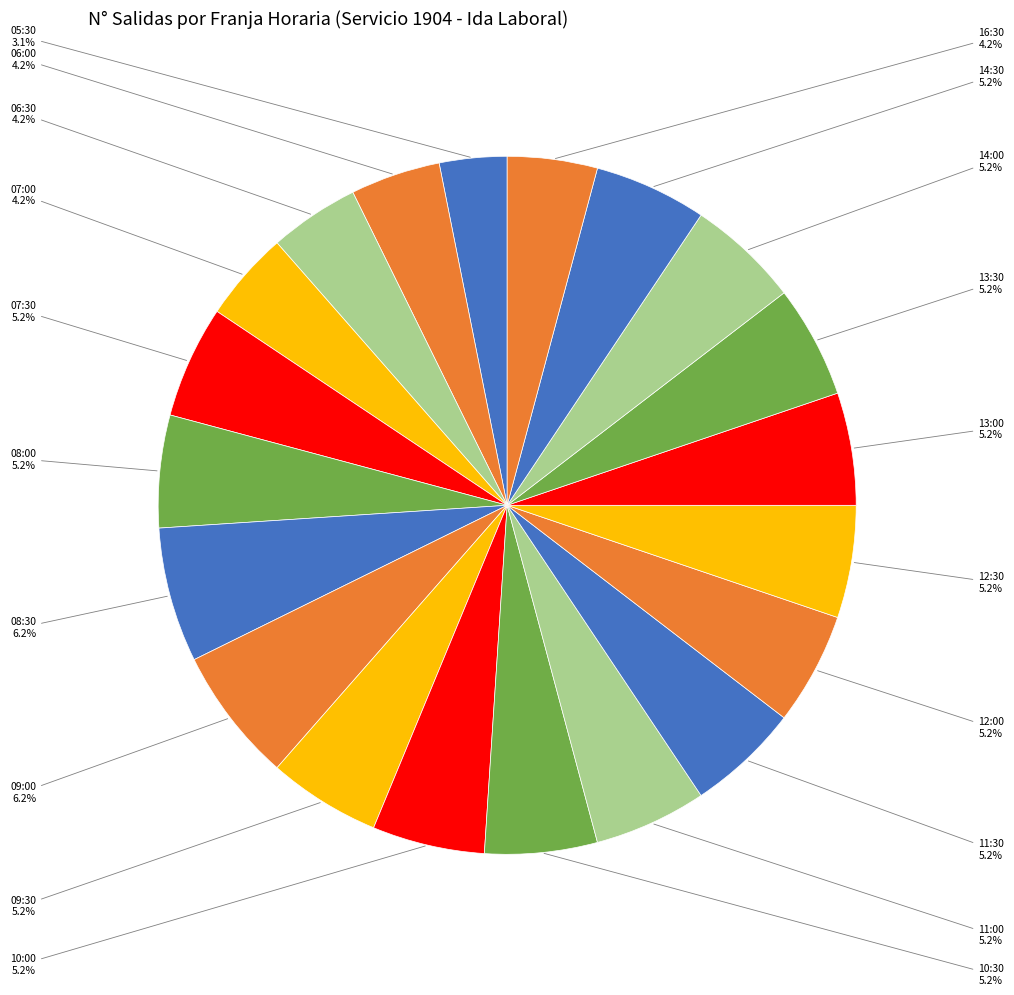

Count the number of slices in the pie.

20